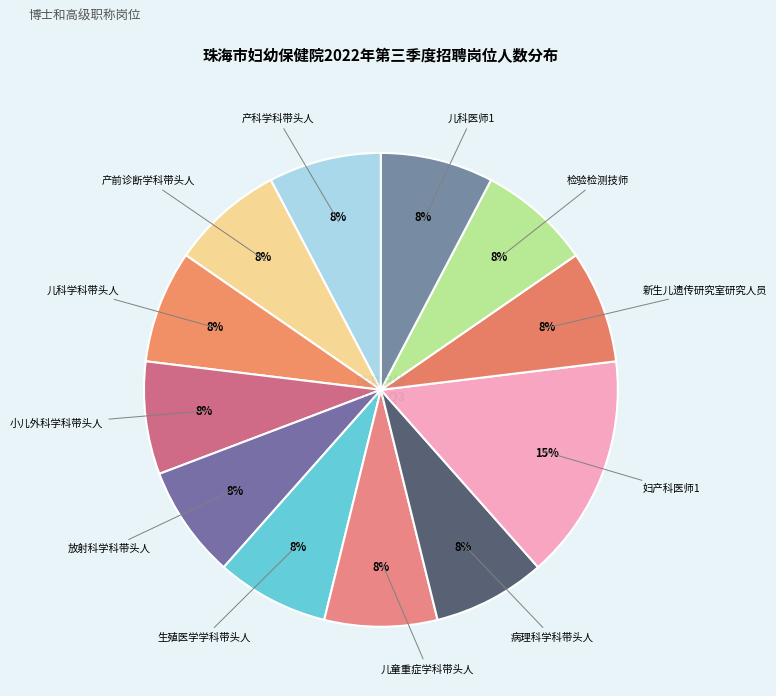

To the nearest percent, what is the average slice percentage?

8%